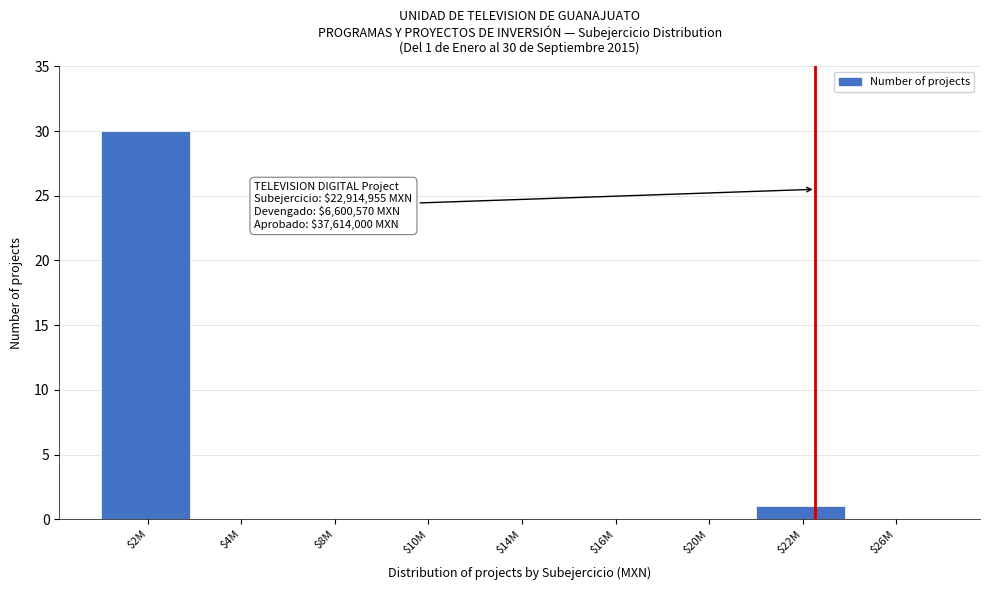

The chart shows a value of 0 at $20M. True or false?

True